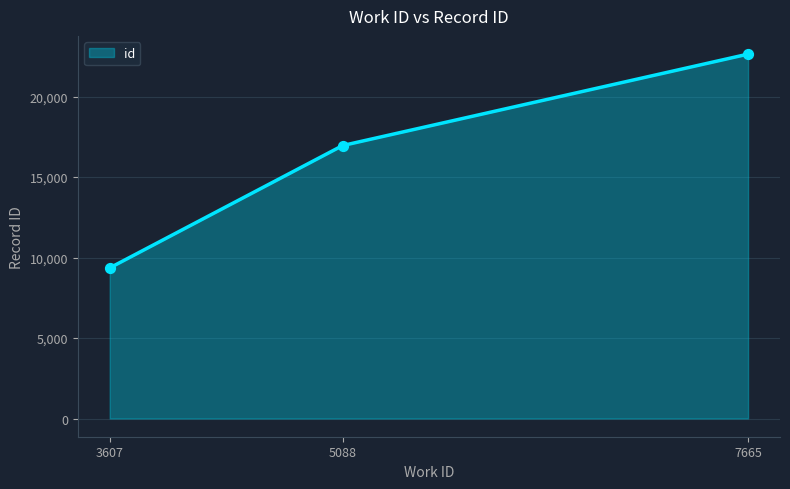

Between 3607 and 7665, which is larger?

7665